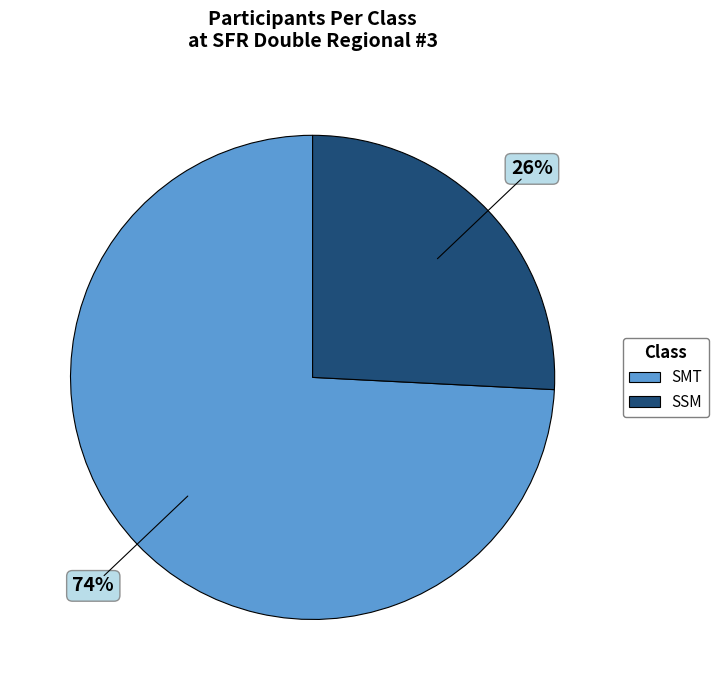

Which has a higher value, SMT or SSM?

SMT